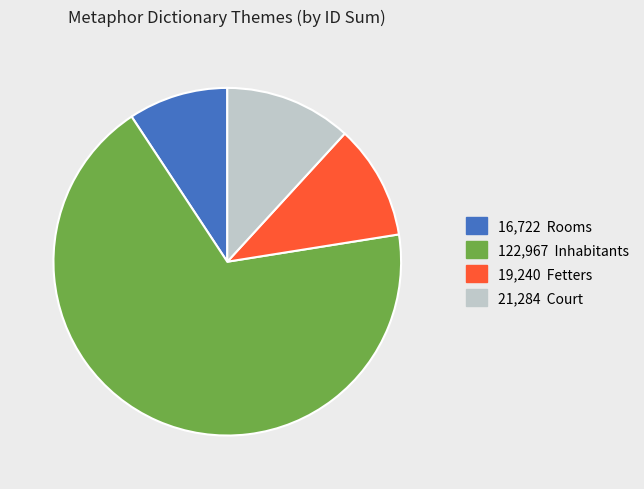

Is there any slice that represents more than half of the pie?

Yes